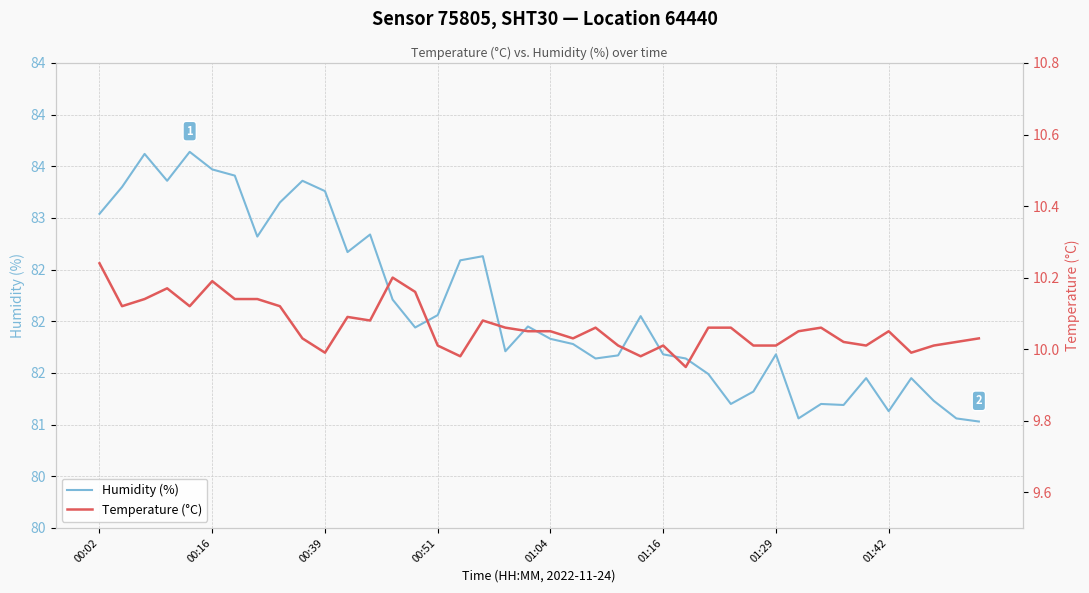

True or false: humidity has more than 2 points higher than both neighbors.

True